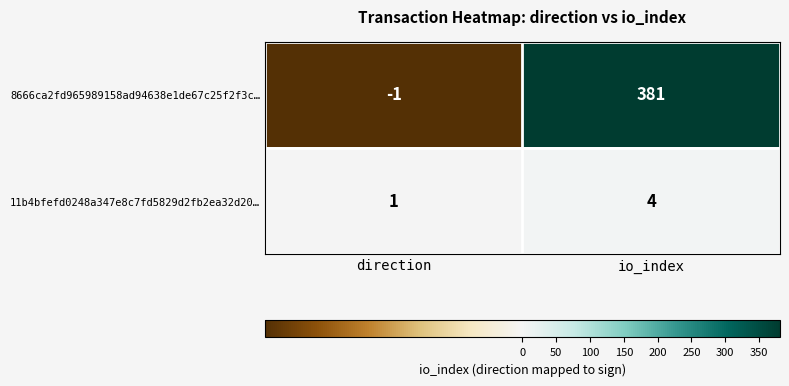

At which category is the sum across all series the highest?

io_index